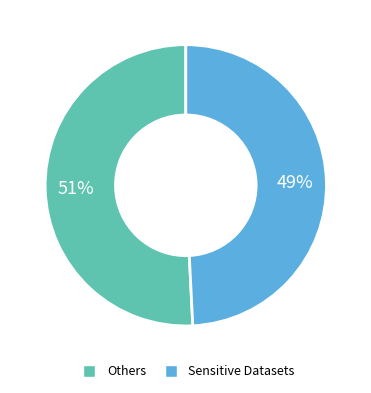

To the nearest percent, what is the difference between the largest and smallest slice percentages?

2%